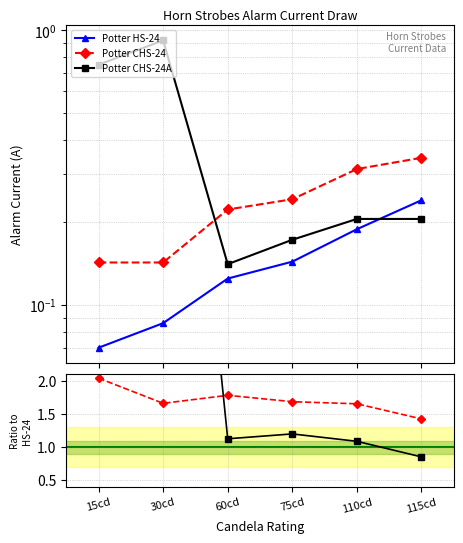

List the series in order of their peak value, lowest first.

Potter HS-24, Potter CHS-24, Potter CHS-24A